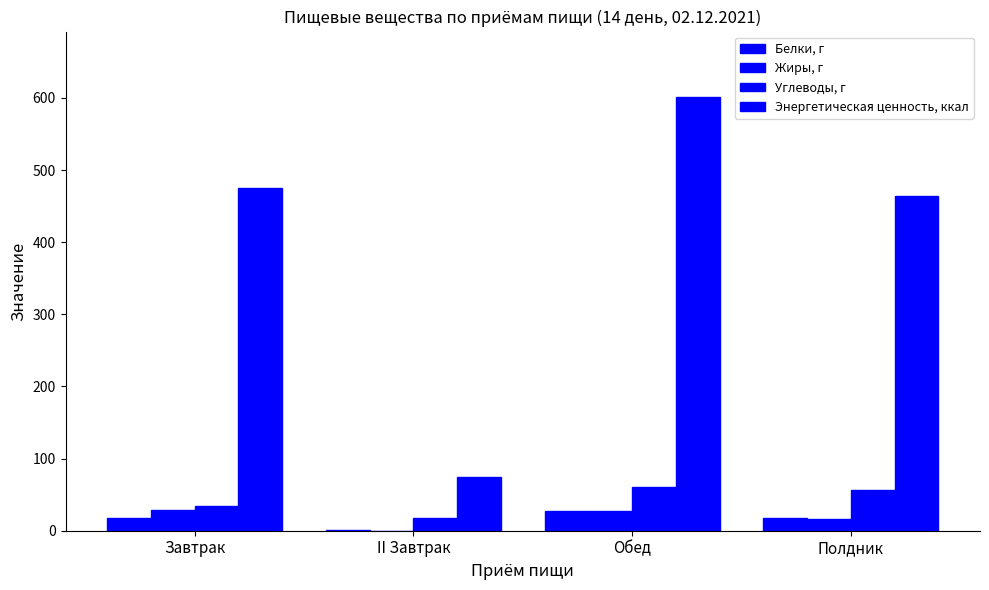

What position from the right is Обед?

2